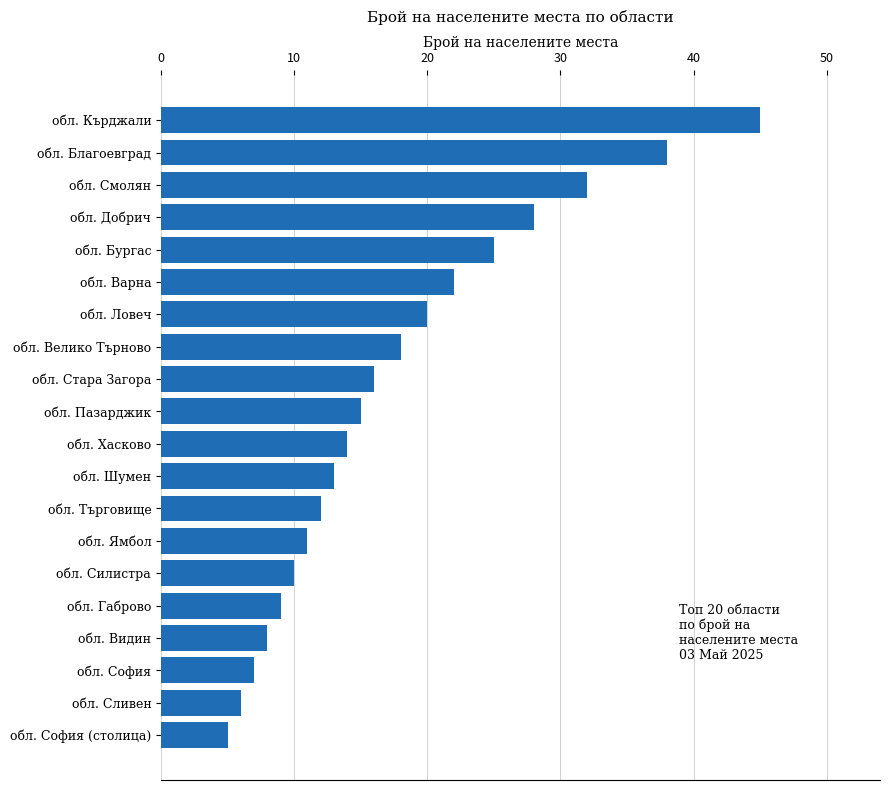

What is the difference between the values at обл. Видин and обл. Велико Търново?

10